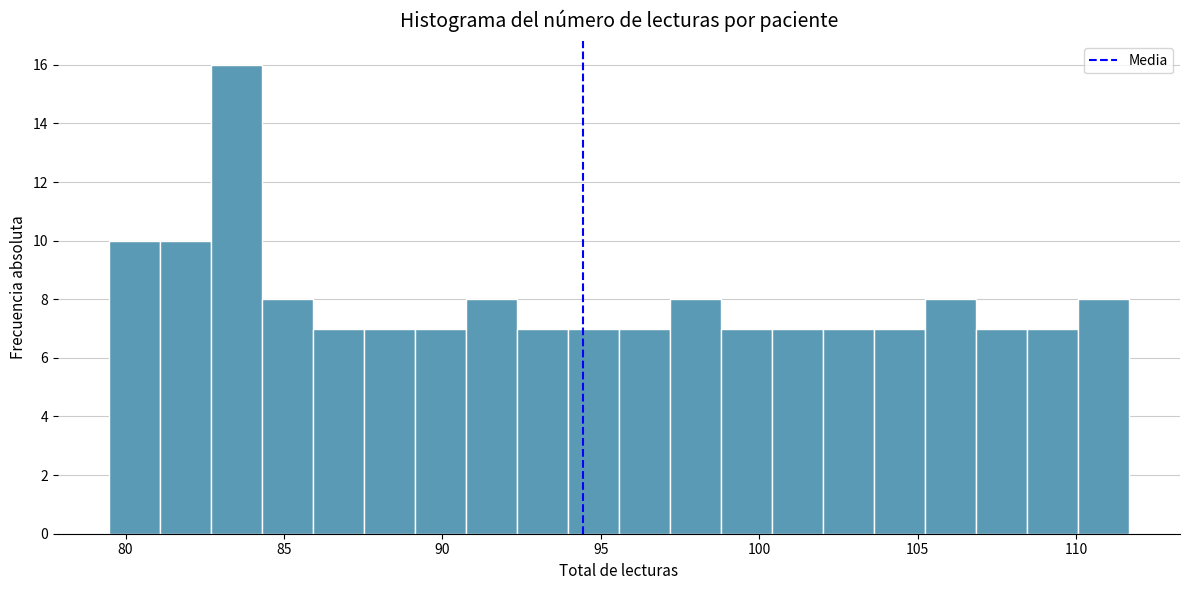

Read against the x-axis, roughly where is the centre of the tallest bar?

83.5